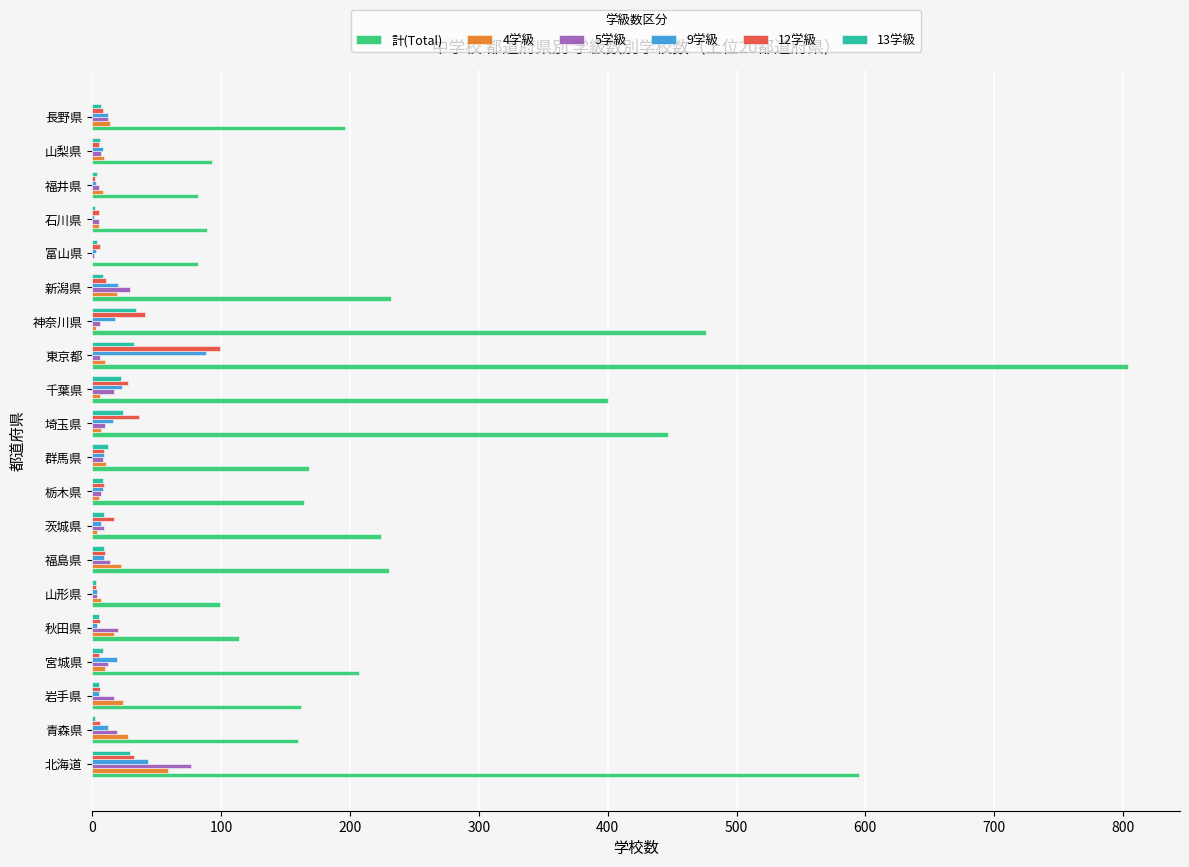

True or false: 計(Total) has a value of 224 at 茨城県.

True